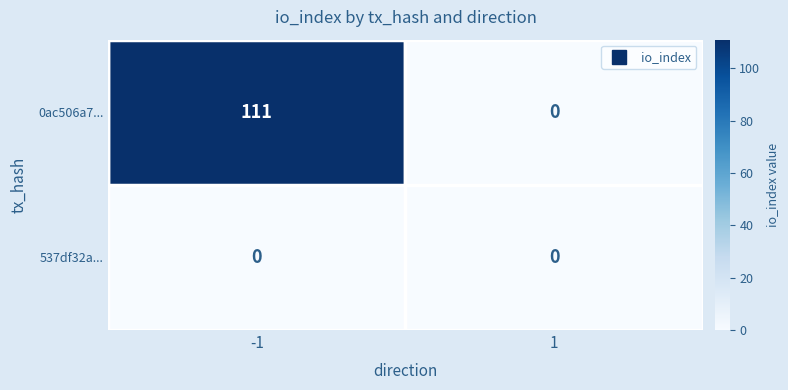

What is the total value across all series at -1?

111